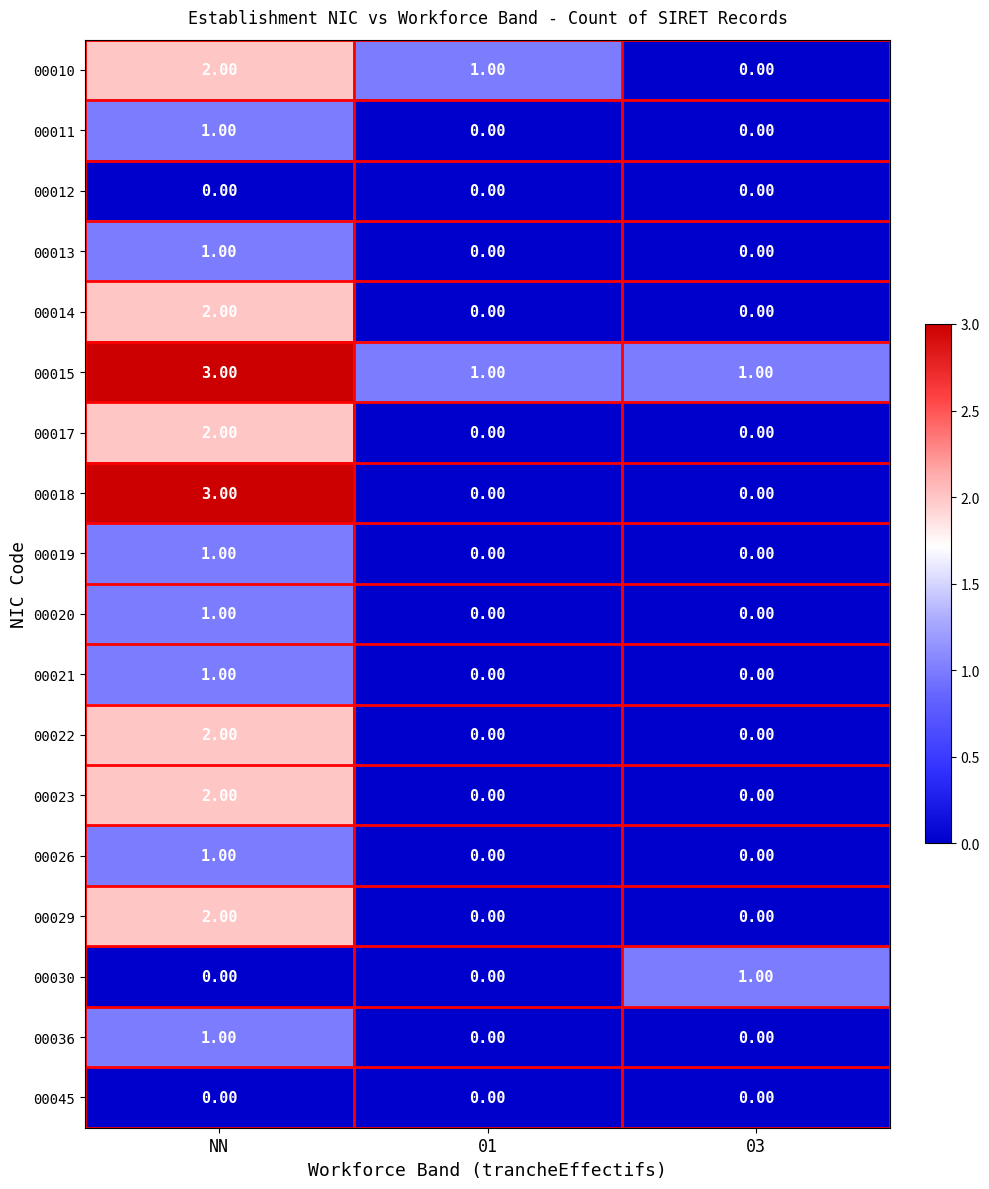

At which label does 00010 first exceed 1?

NN